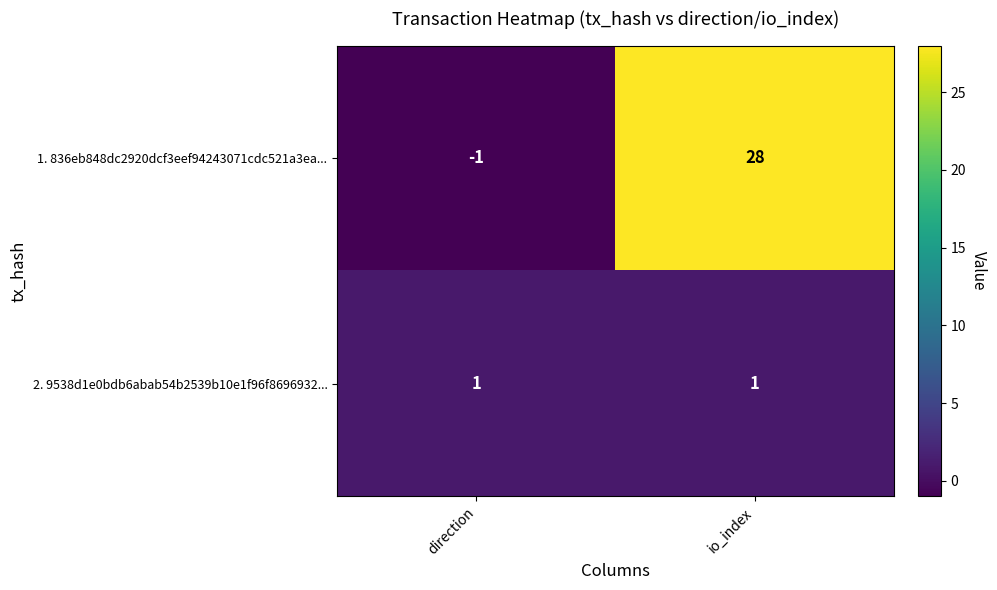

Which series has the largest total across all categories?

1. 836eb848dc2920dcf3eef94243071cdc521a3ea...